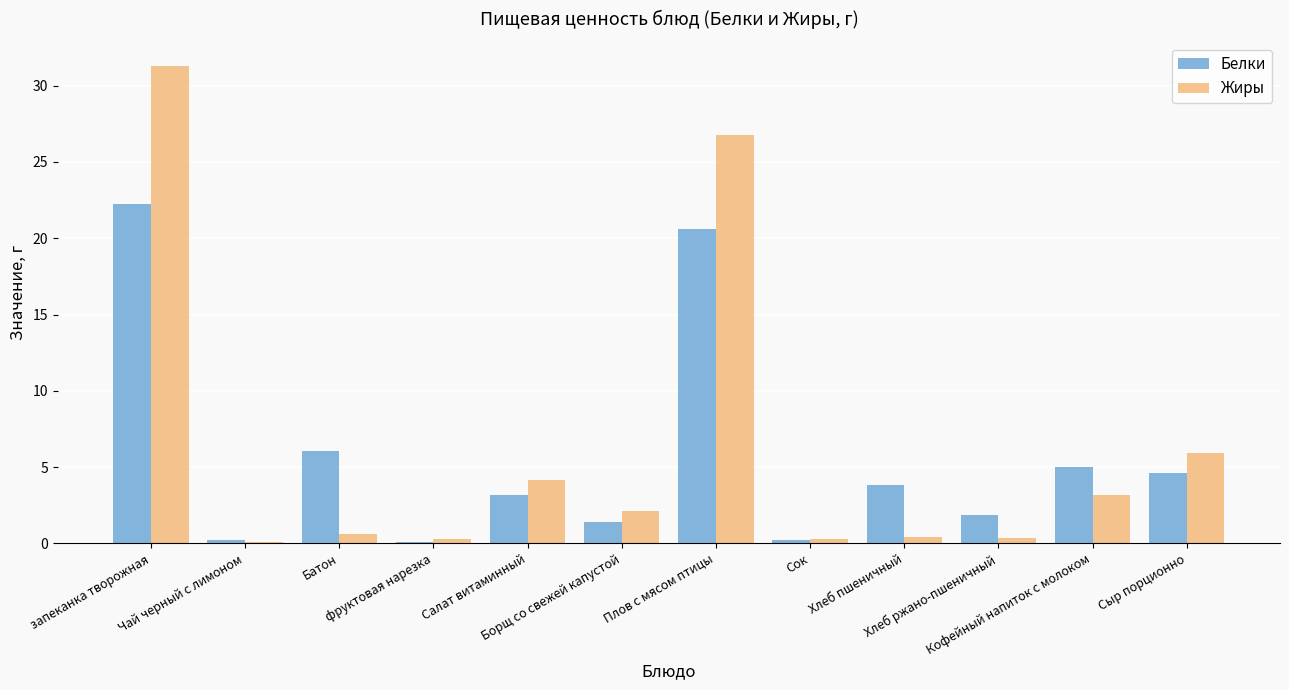

What is the greatest value displayed?

31.3